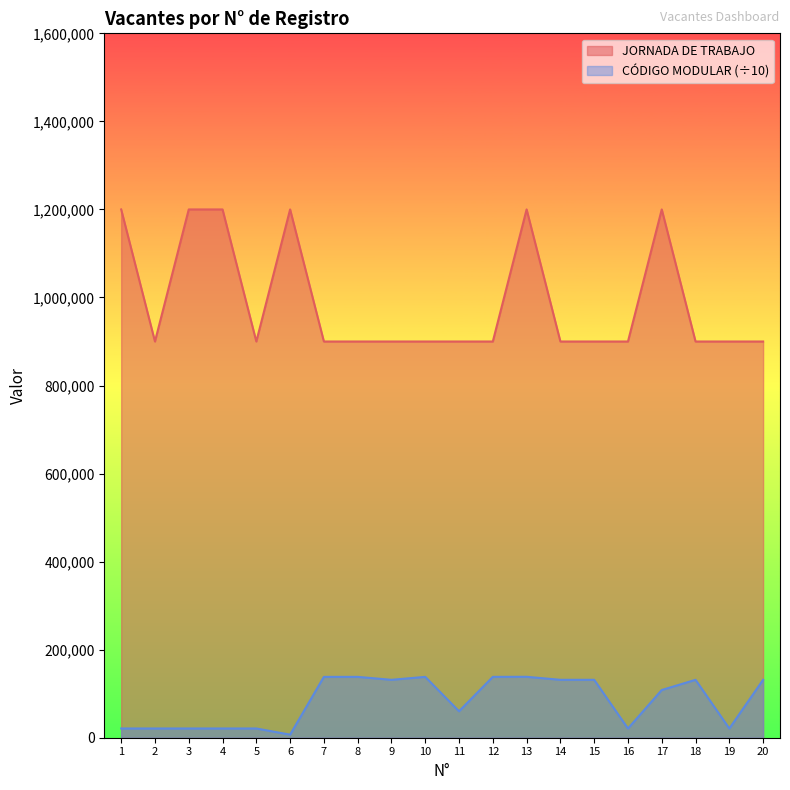

How many lines are shown in the chart?

2